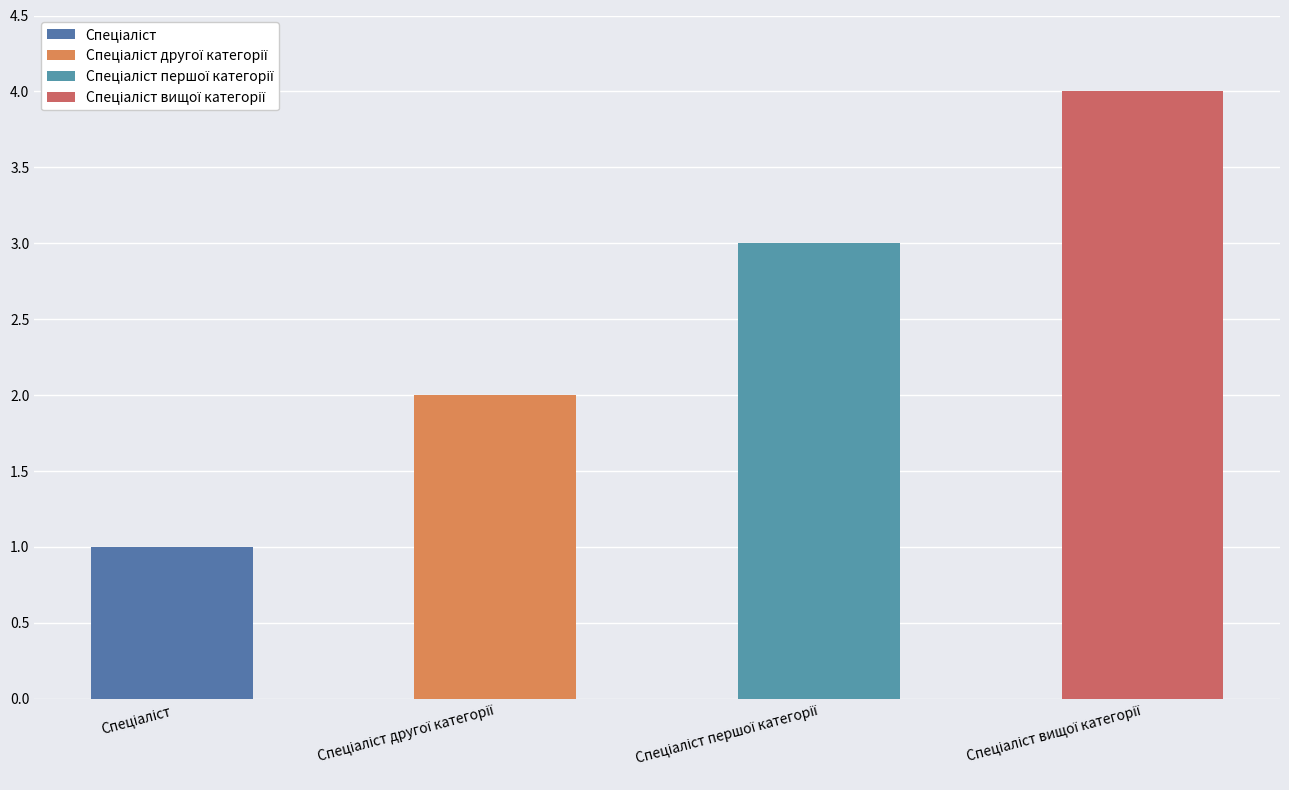

What is the difference between the values at Спеціаліст першої категорії and Спеціаліст?

2